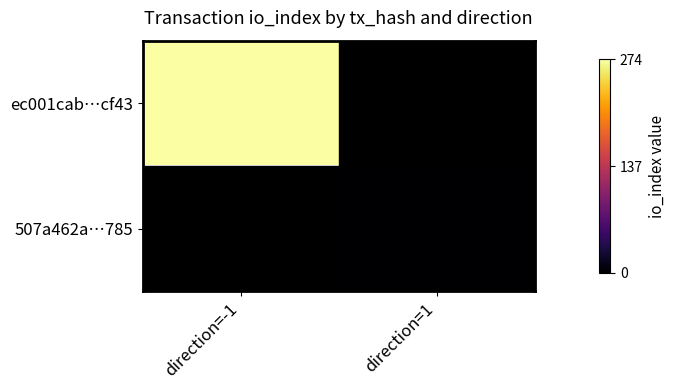

List the series in order of their peak value, highest first.

ec001cab…cf43, 507a462a…785